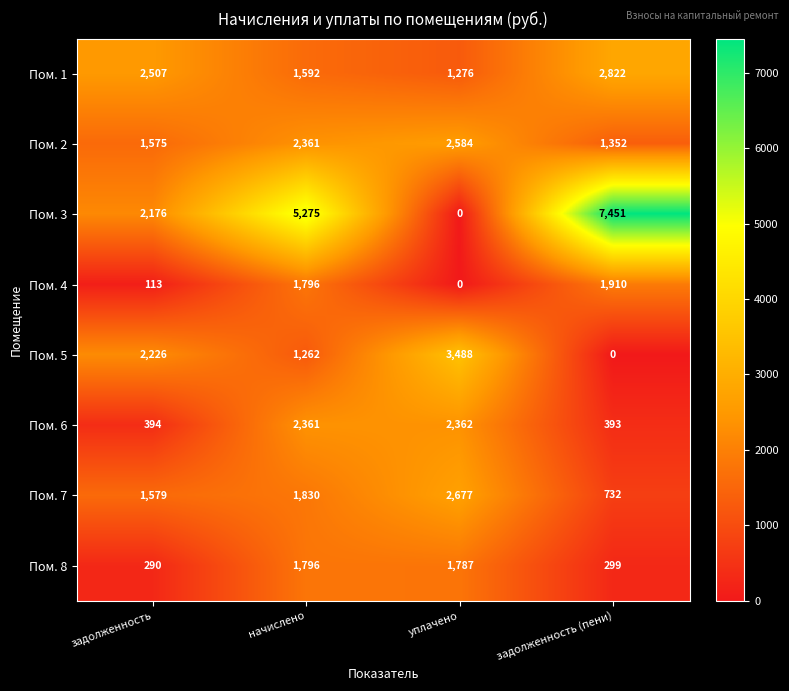

Rank the categories by Пом. 8 value from highest to lowest.

начислено, уплачено, задолженность (пени), задолженность